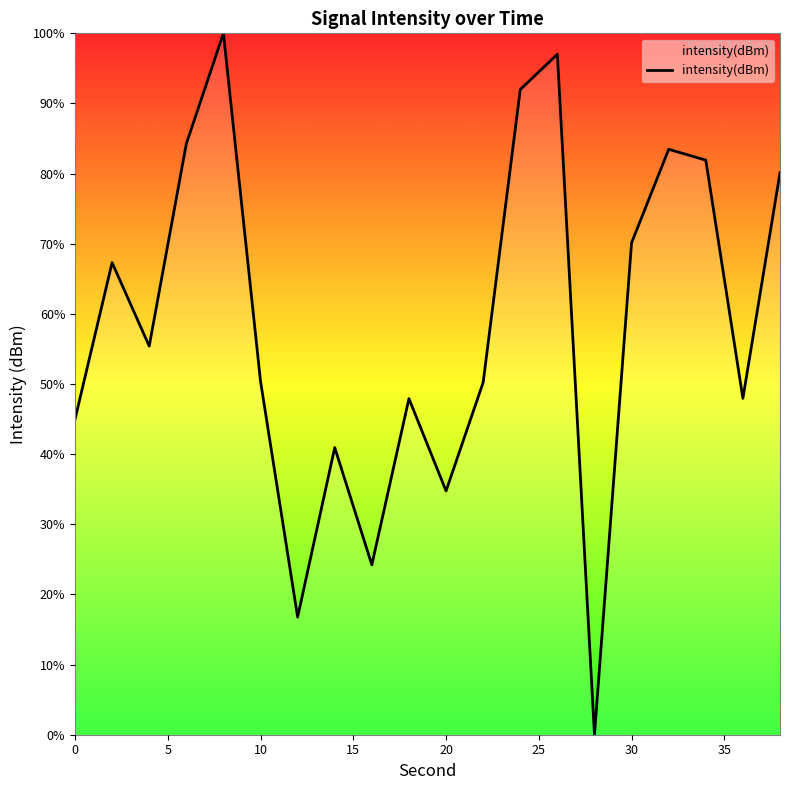

What is the greatest value displayed?

100.0